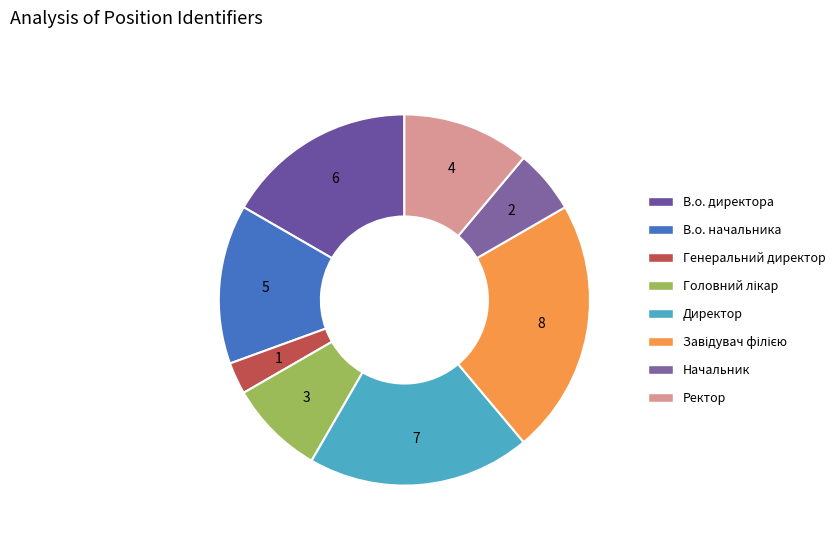

What is the change in value from Генеральний директор to Ректор?

+3